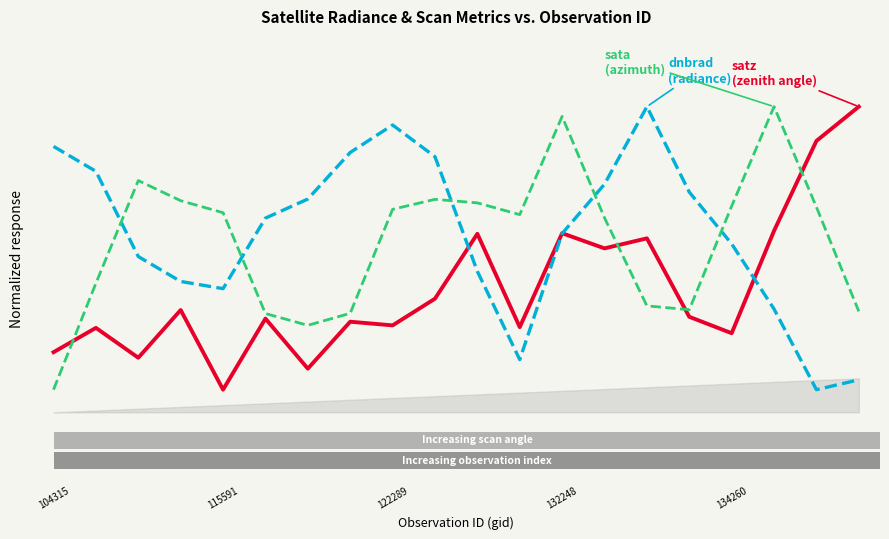

How many bars are there in each group?

3